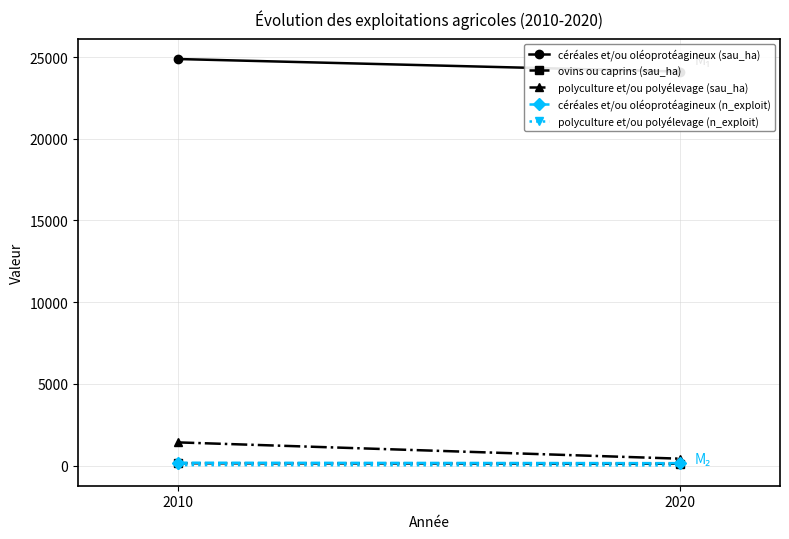

What is the spread (max minus min) of values at 2010?

24858.2